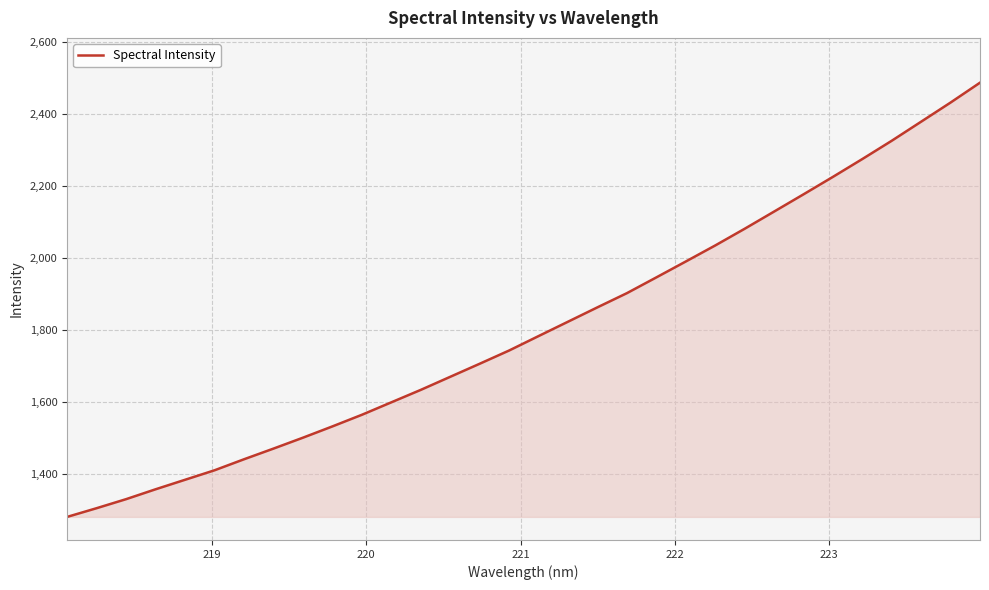

What is the maximum value shown in the chart?

2486.4